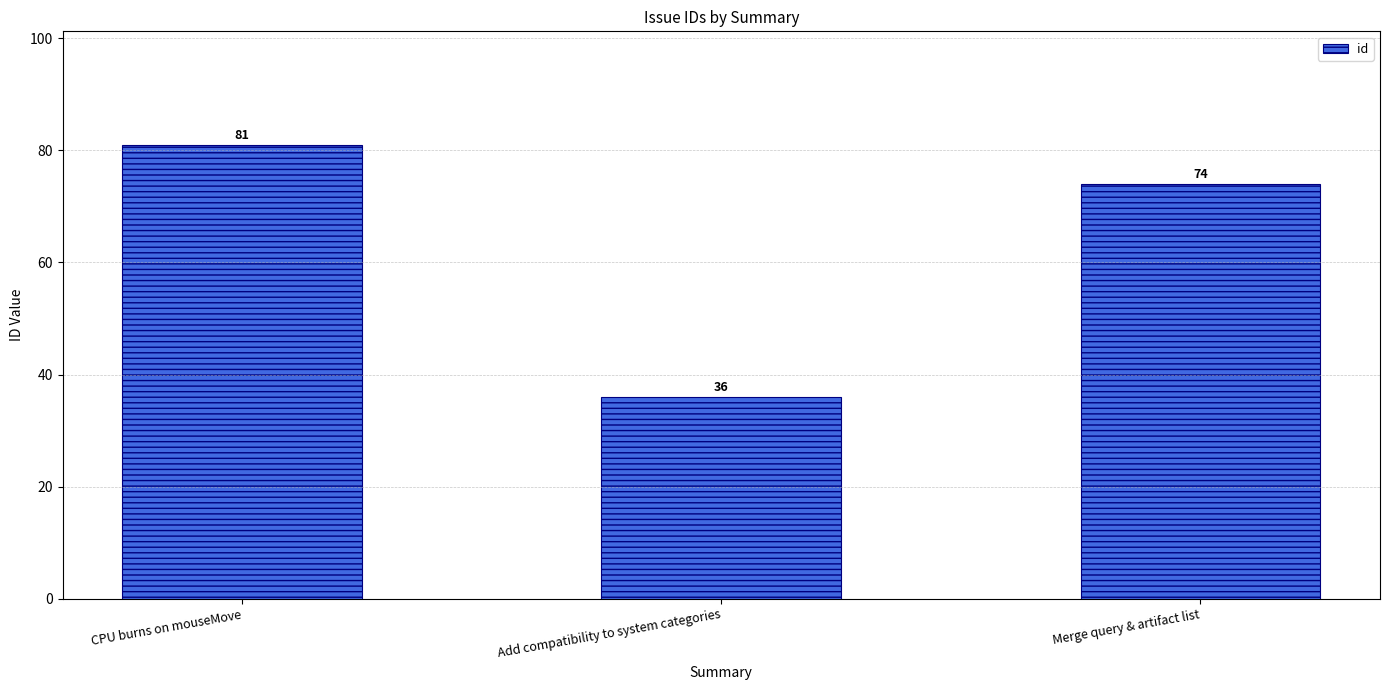

How many distinct data groups are displayed?

1